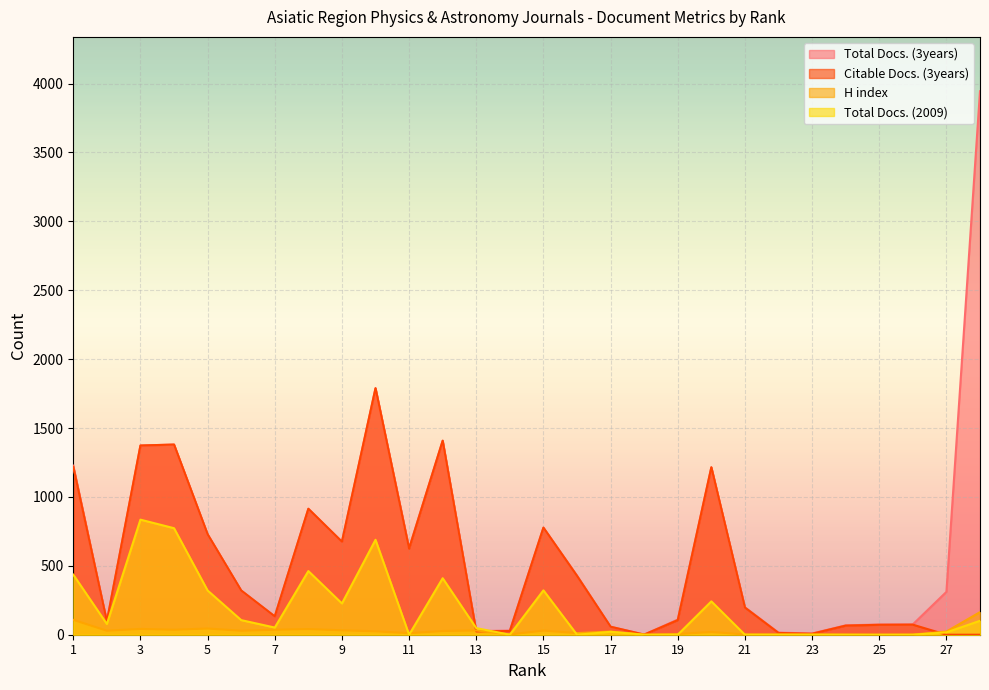

Which series has the largest total across all categories?

Total Docs. (3years)